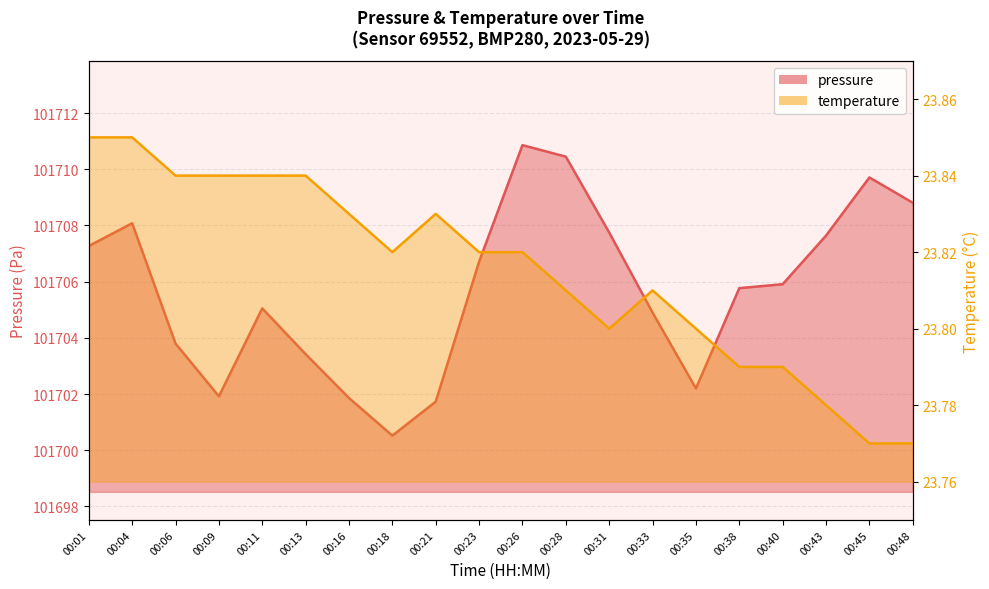

Is it true that temperature equals 23.8 at 00:38?

True